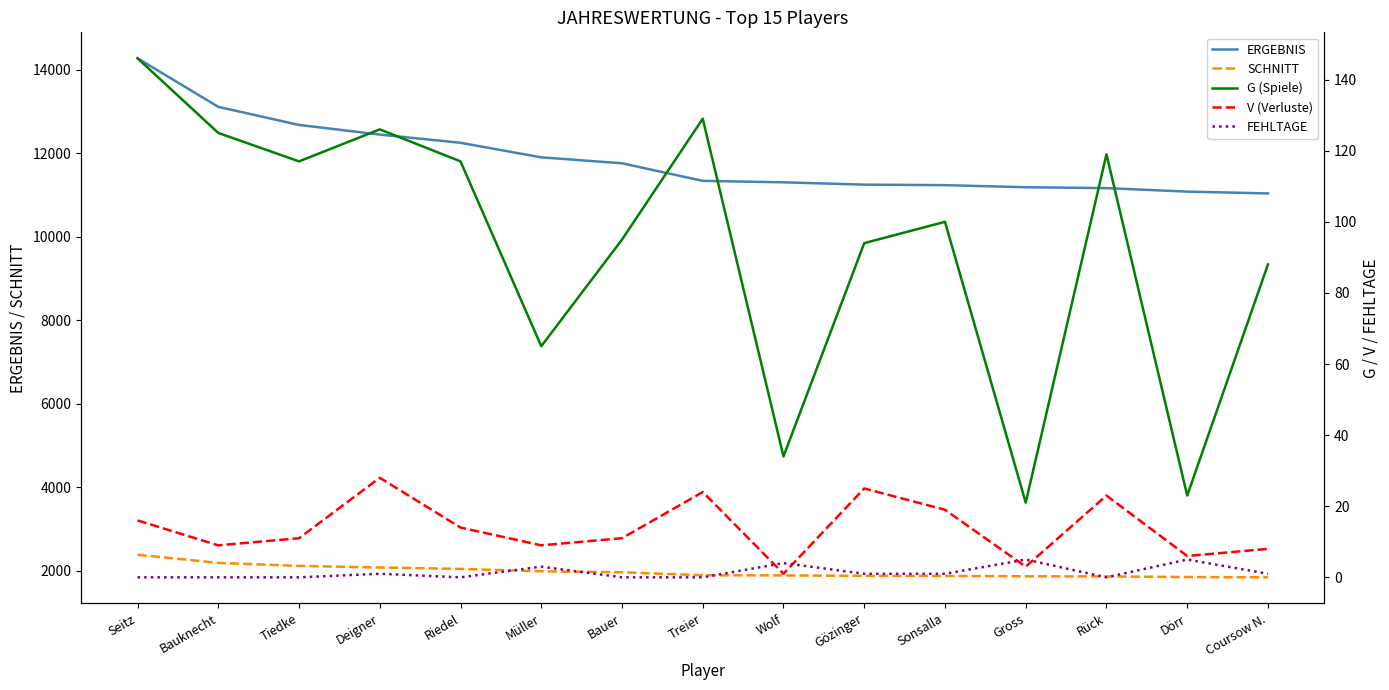

What are all the series names shown in the legend?

ERGEBNIS, SCHNITT, G (Spiele), V (Verluste), FEHLTAGE